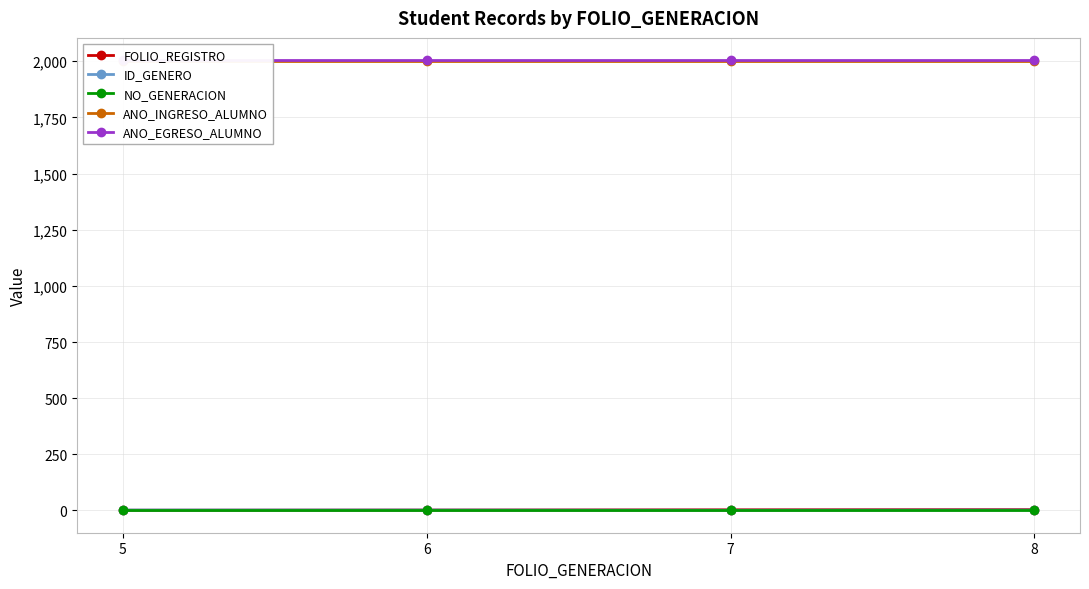

Reading left to right, what are all the values shown in this chart?

FOLIO_REGISTRO: 1	2	3	4
ID_GENERO: 2	2	1	2
NO_GENERACION: 4	4	4	4
ANO_INGRESO_ALUMNO: 2002	2002	2002	2002
ANO_EGRESO_ALUMNO: 2004	2004	2004	2004